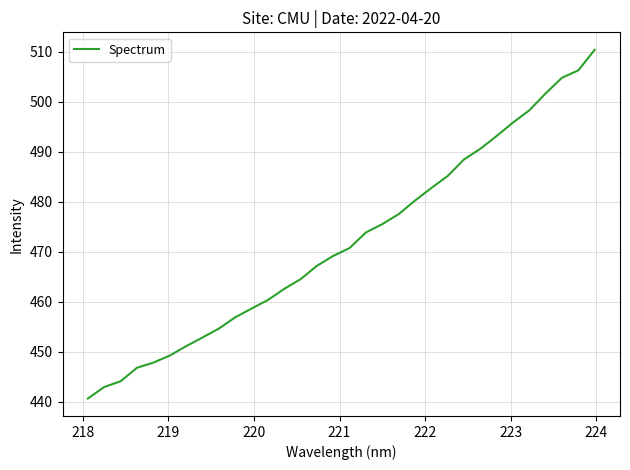

What is the maximum value shown in the chart?

510.4